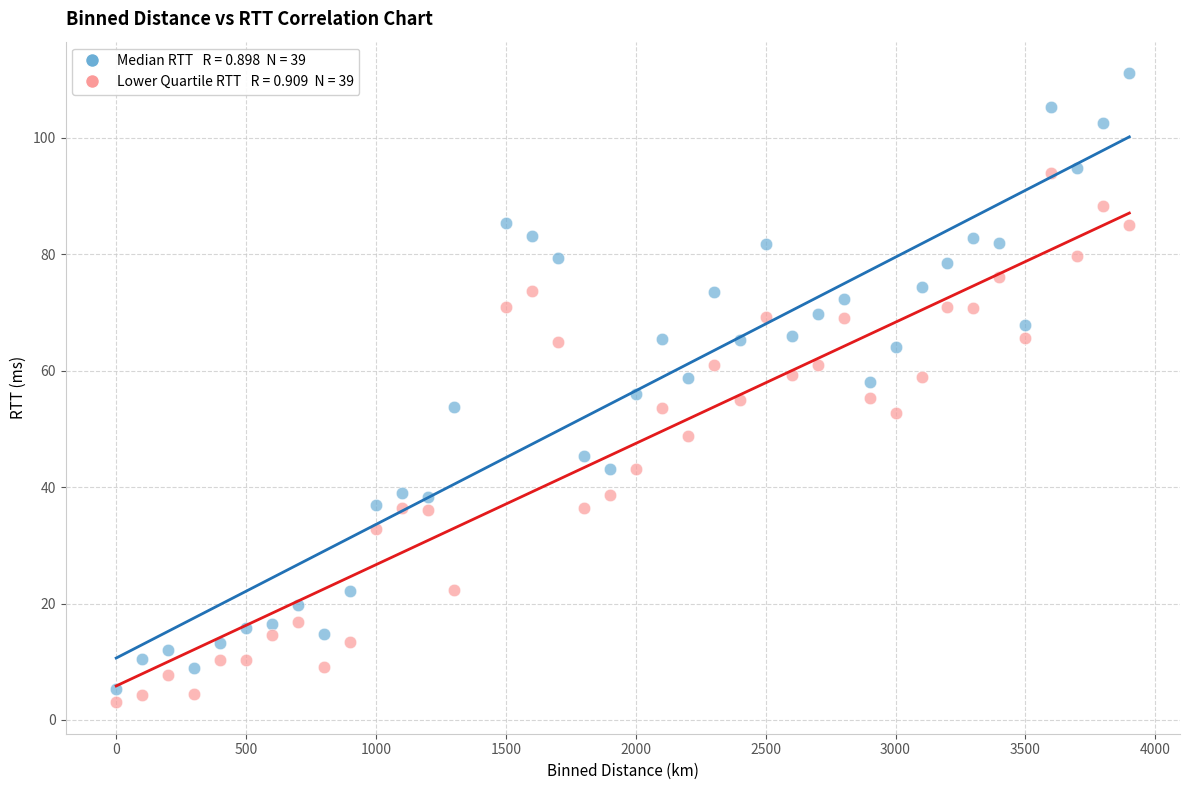

Across all data points, what is the range of Y values (max minus min)?

108.0